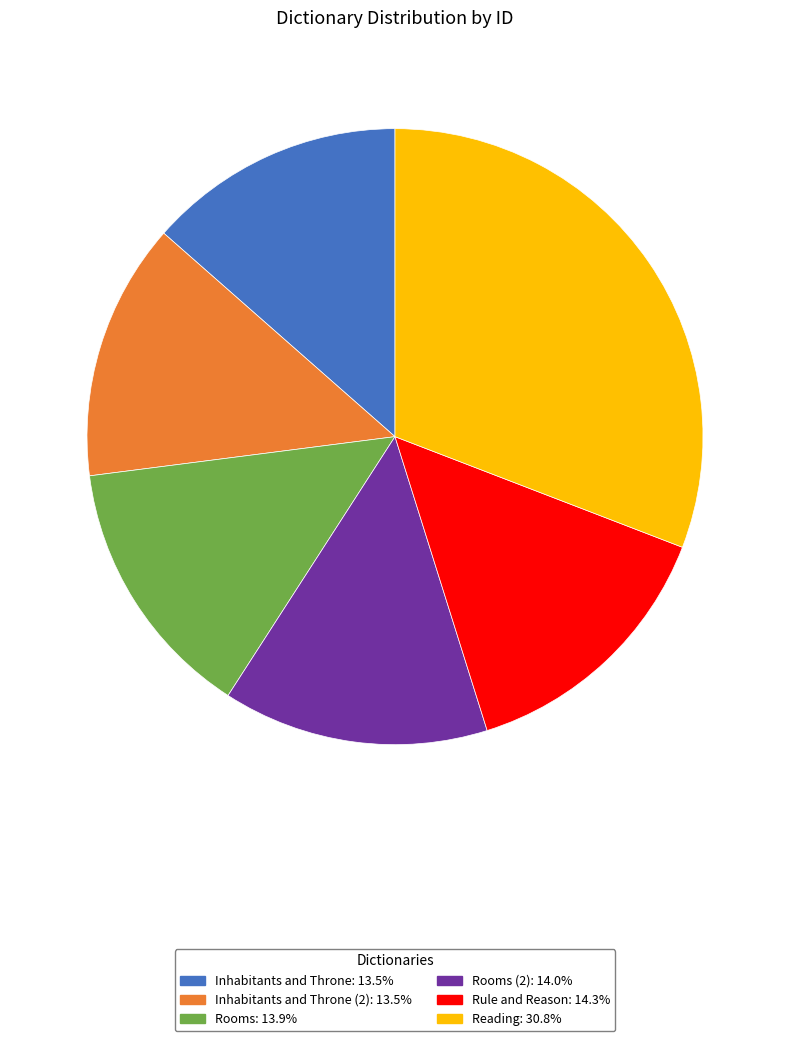

Do Inhabitants and Throne (2): 13.5% and Reading: 30.8% together represent more than half of the pie?

No